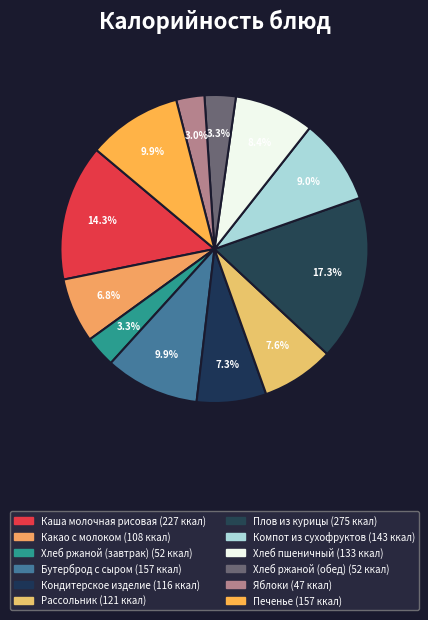

The Хлеб ржаной (завтрак) slice represents 3% of the pie. True or false?

True